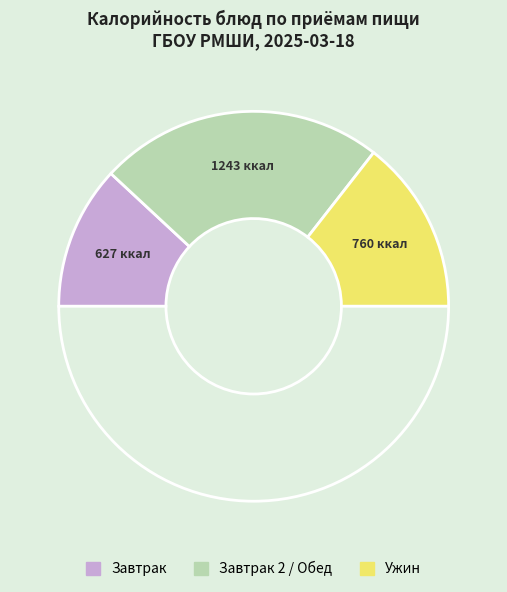

How many slices are in this pie chart?

4